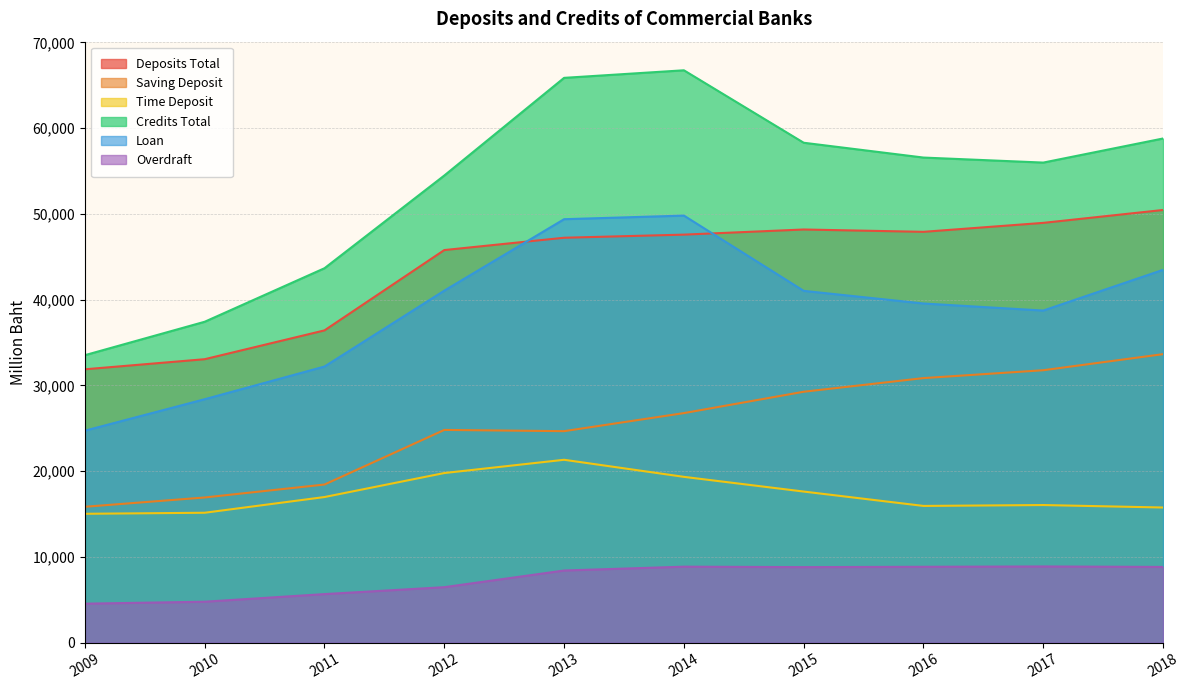

Reading right to left, list all the values displayed in this chart.

Deposits Total: 50455	48952	47907	48179	47580	47217	45781	36414	33054	31877
Saving Deposit: 33644	31768	30850	29259	26768	24662	24807	18439	16929	15845
Time Deposit: 15759	16047	15944	17620	19335	21325	19779	16981	15148	15027
Credits Total: 58792	55982	56568	58296	66745	65862	54474	43663	37421	33524
Loan: 43476	38726	39550	41023	49801	49380	41049	32199	28387	24719
Overdraft: 8829	8885	8846	8807	8860	8413	6469	5662	4774	4545